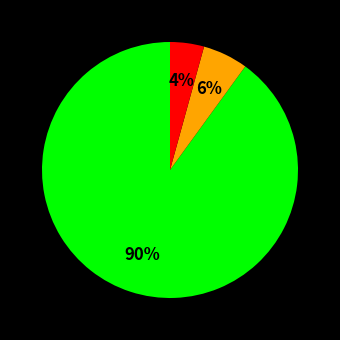

Does any single category account for the majority?

Yes